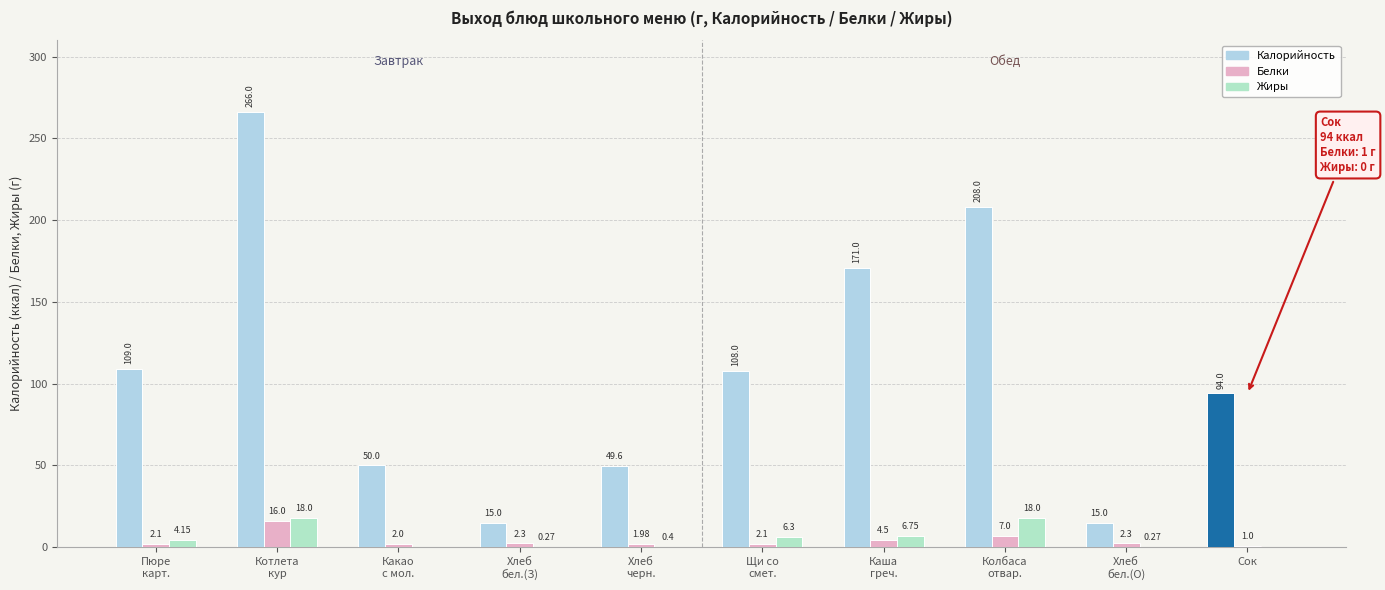

What is the difference between the maximum and minimum values in the Жиры series?

18.0